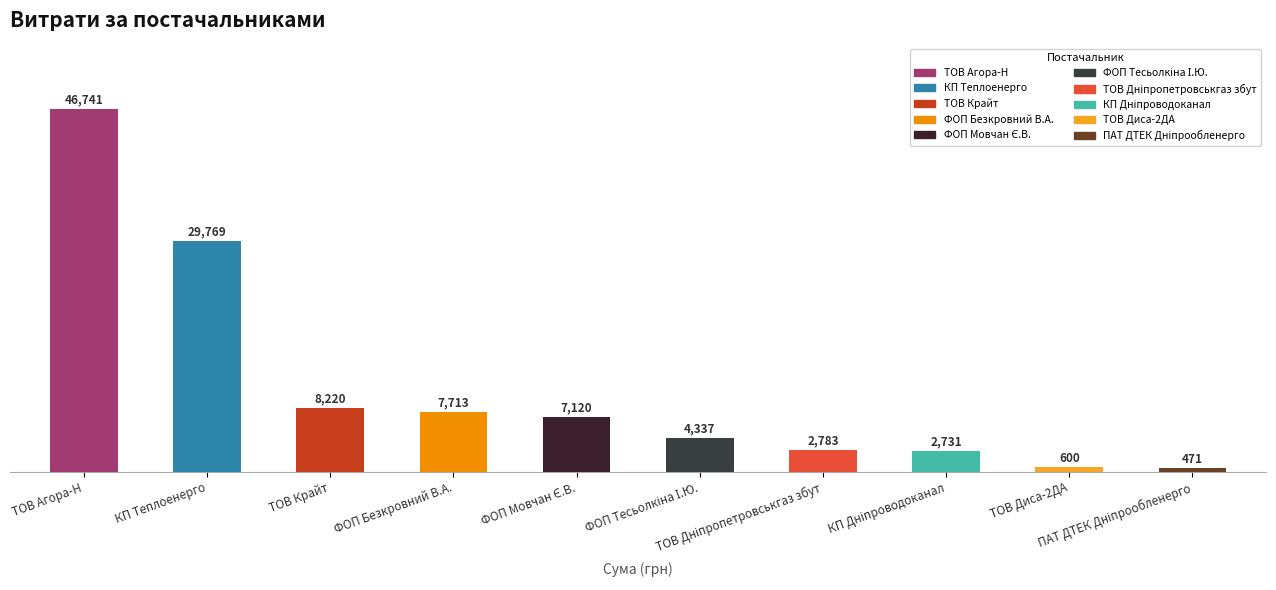

What is the maximum value shown in the chart?

46741.3